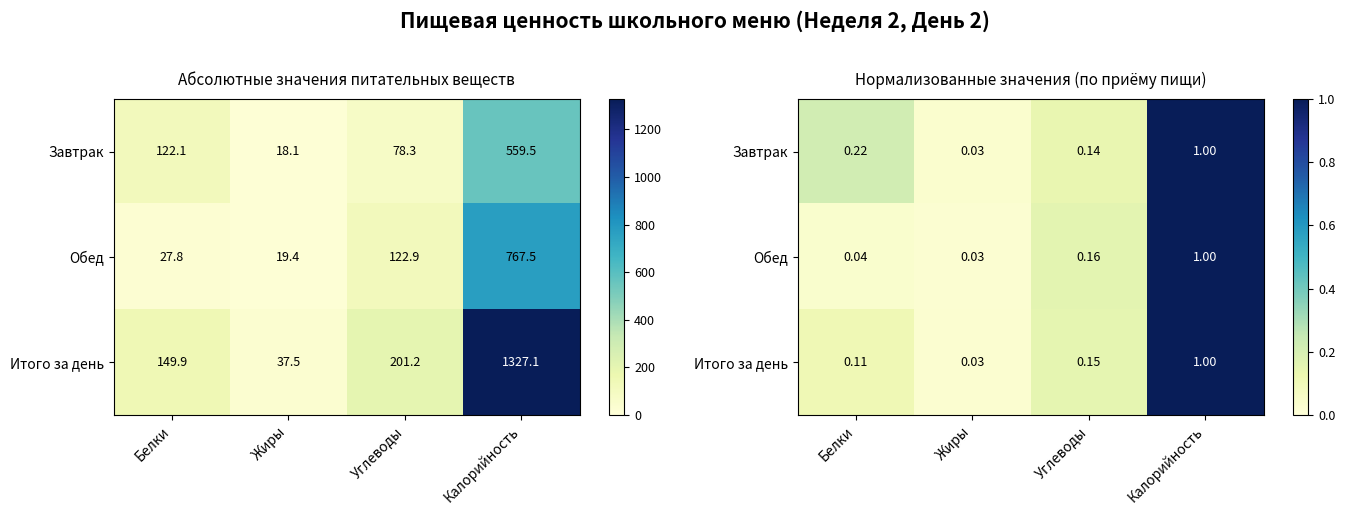

What is the difference between the highest and lowest values at Белки?

0.2